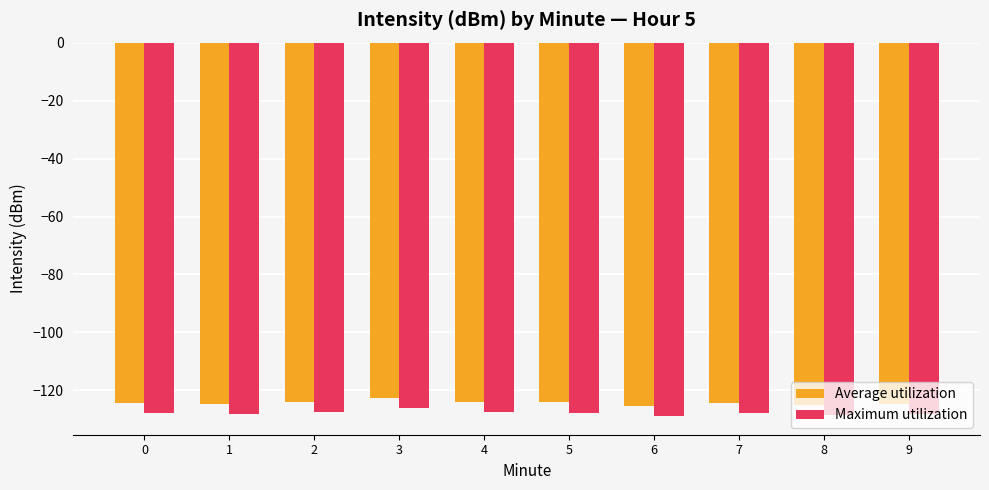

Does the chart contain any negative values?

Yes